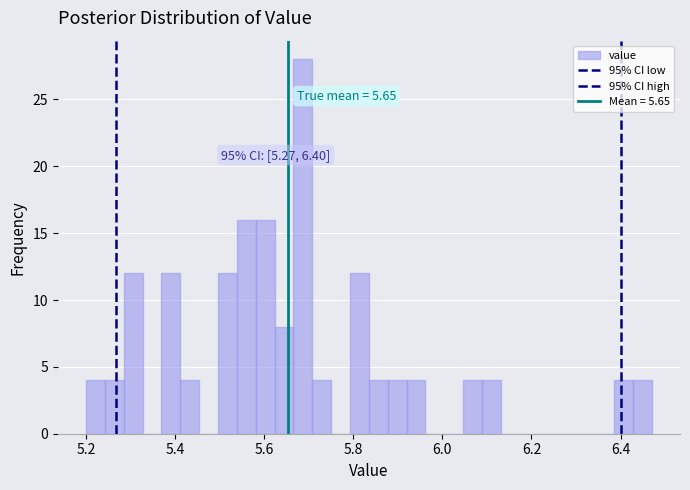

Around what value on the x-axis is the tallest bar? Give the approximate position of its centre, as read against the axis.

5.68